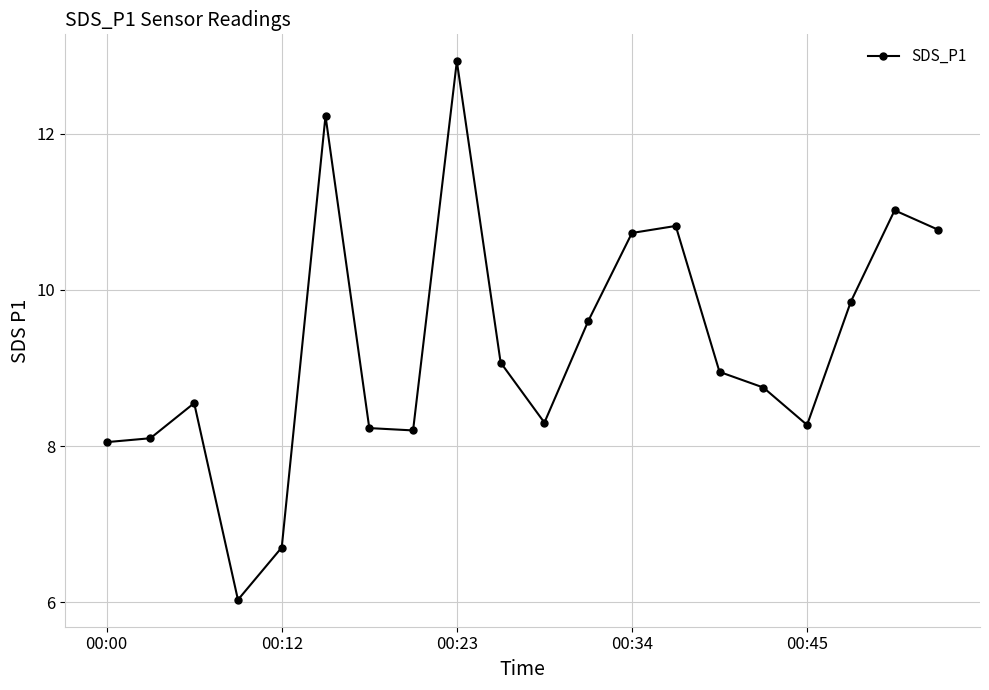

What is the value of the 17th point from the left?

8.3